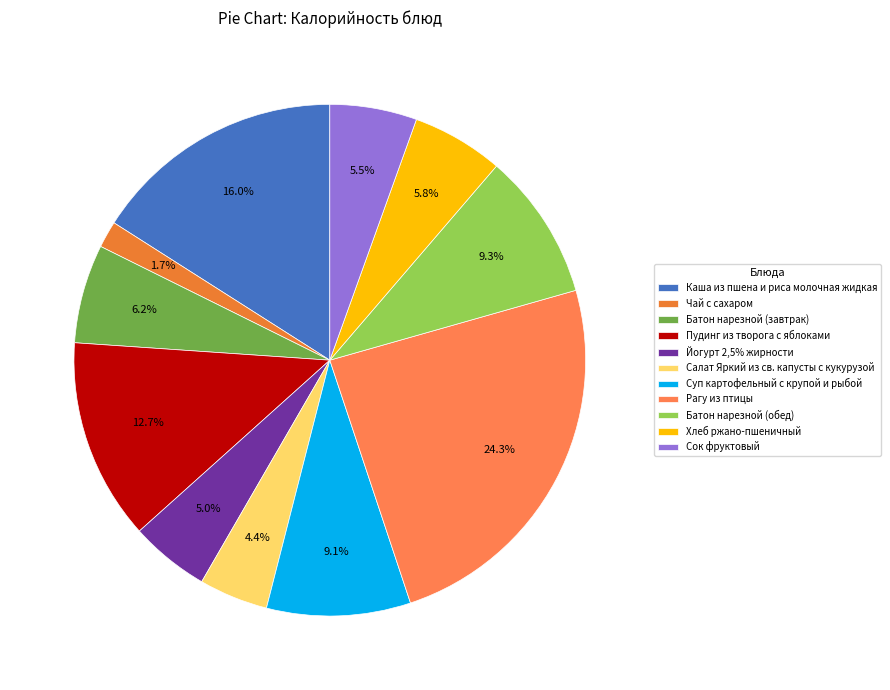

Between Рагу из птицы and Салат Яркий из св. капусты с кукурузой, which is larger?

Рагу из птицы